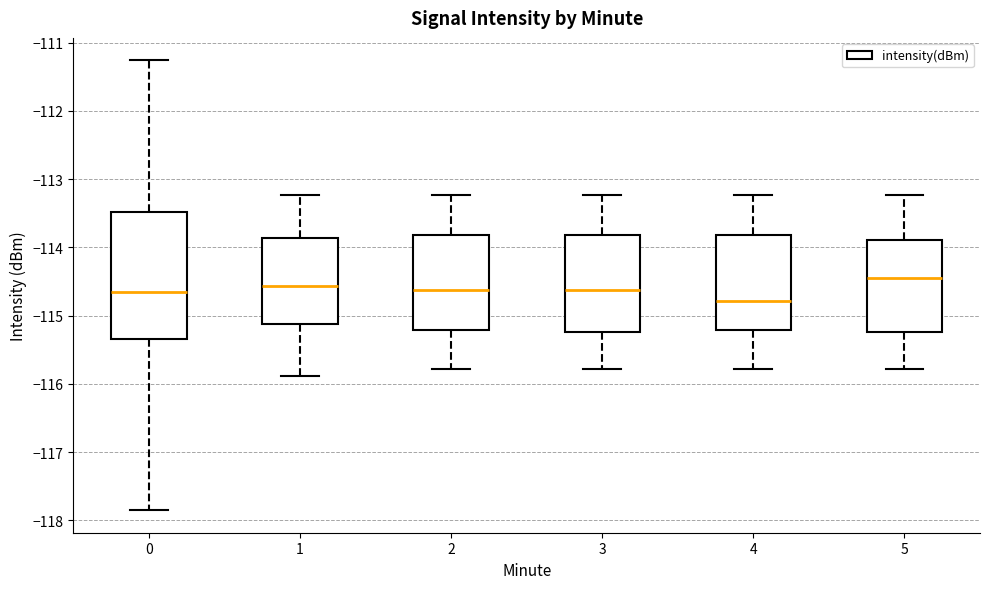

Reading left to right, transcribe this box plot: for each box, give where its median line is, the range the box spans, and where its two whiskers end, as read against the y-axis. The values are not printed on the chart, so give them approximately, as read against the axis.

0: median -114.7, box -115.3 to -113.5, whiskers -117.9 to -111.3
1: median -114.6, box -115.1 to -113.9, whiskers -115.9 to -113.2
2: median -114.6, box -115.2 to -113.8, whiskers -115.8 to -113.2
3: median -114.6, box -115.2 to -113.8, whiskers -115.8 to -113.2
4: median -114.8, box -115.2 to -113.8, whiskers -115.8 to -113.2
5: median -114.5, box -115.2 to -113.9, whiskers -115.8 to -113.2